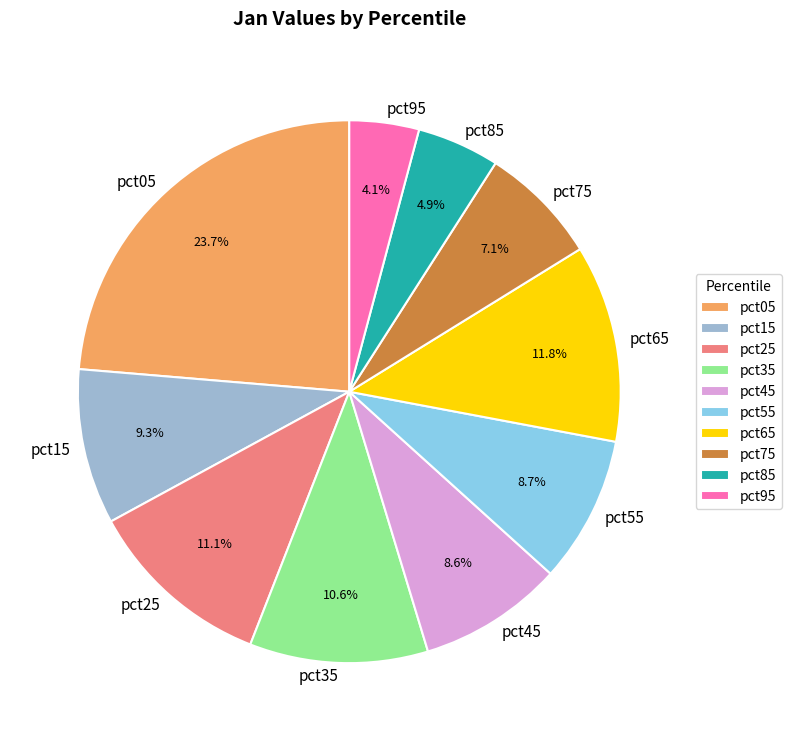

Which slice is the largest?

pct05